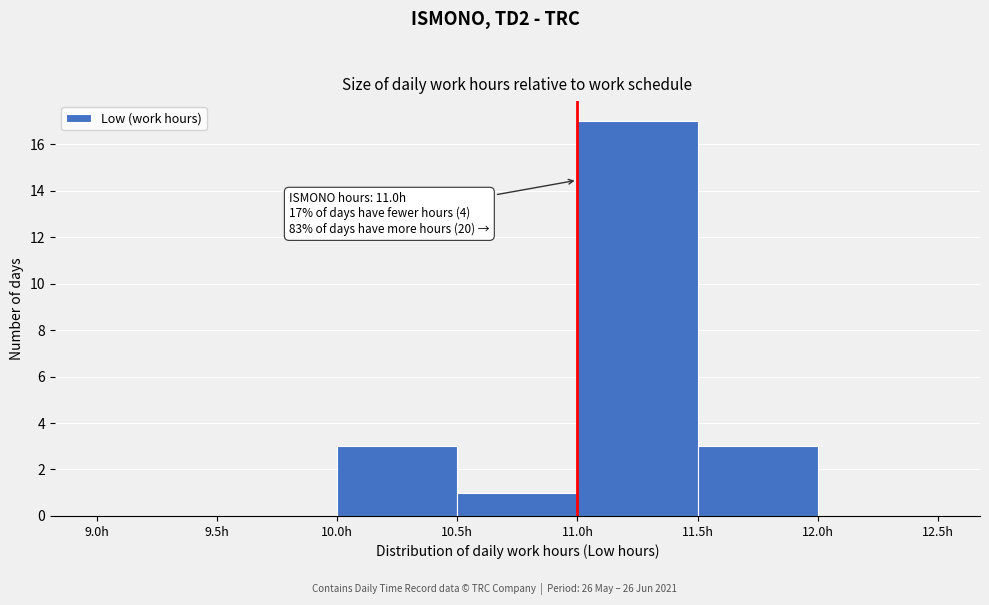

Which range on the x-axis has the tallest bar?

11.0 to 11.5